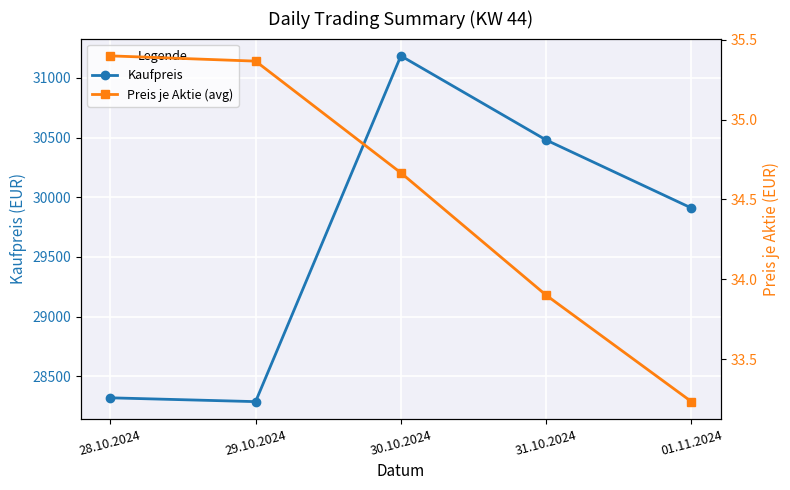

Between 29.10.2024 and 30.10.2024, which series saw the biggest shift?

Kaufpreis